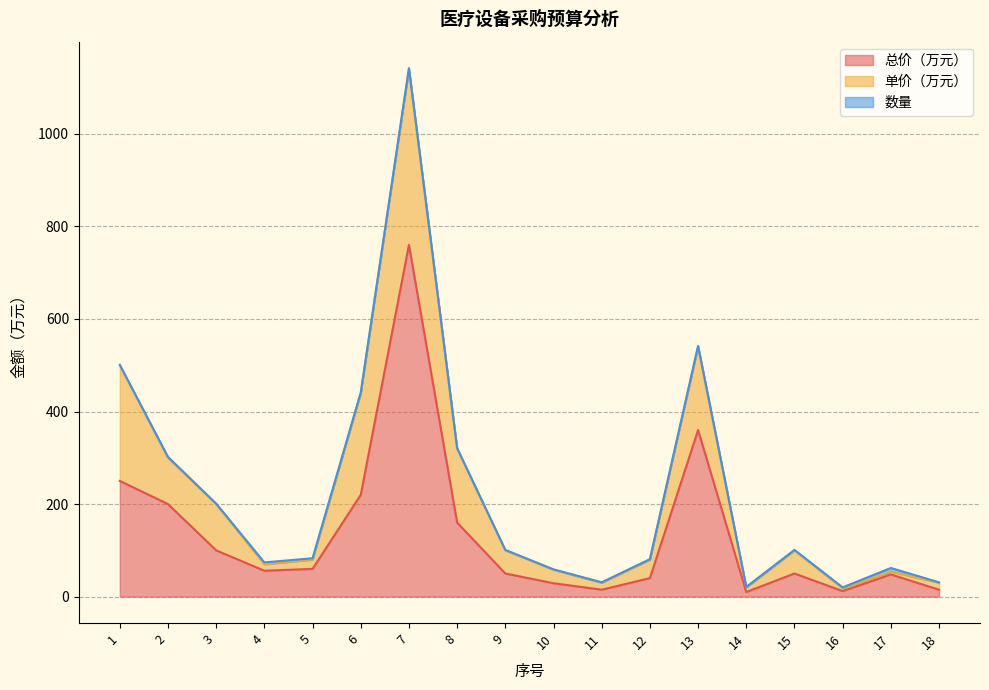

The 数量 series shows 1 at 8. True or false?

True